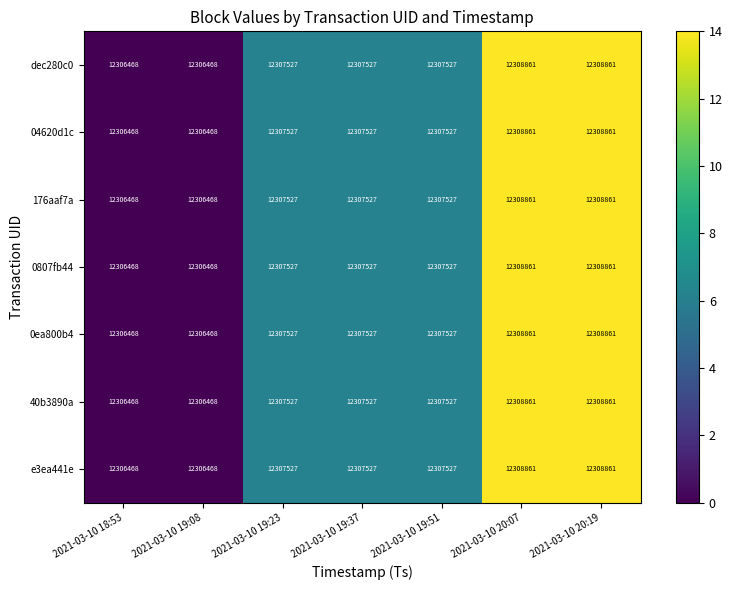

What is the total value across all series at 2021-03-10 20:19?

86162027